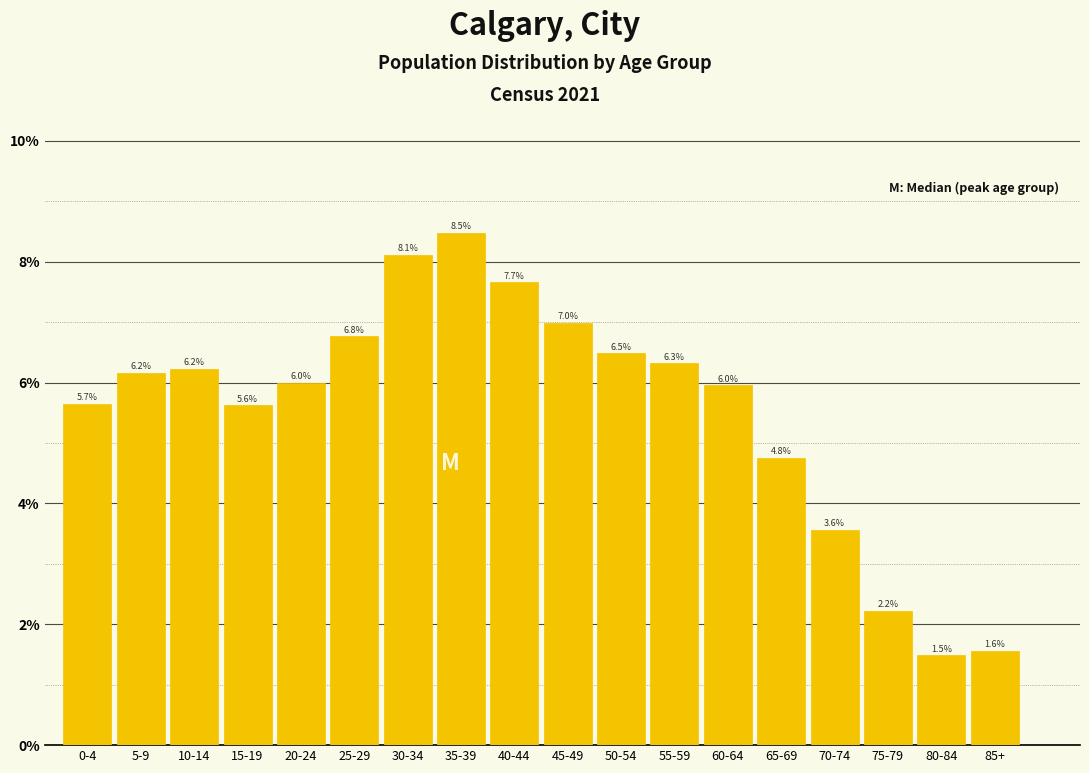

Reading right to left, extract all data points from this chart.

1.6	1.5	2.2	3.6	4.8	6.0	6.3	6.5	7.0	7.7	8.5	8.1	6.8	6.0	5.6	6.2	6.2	5.7